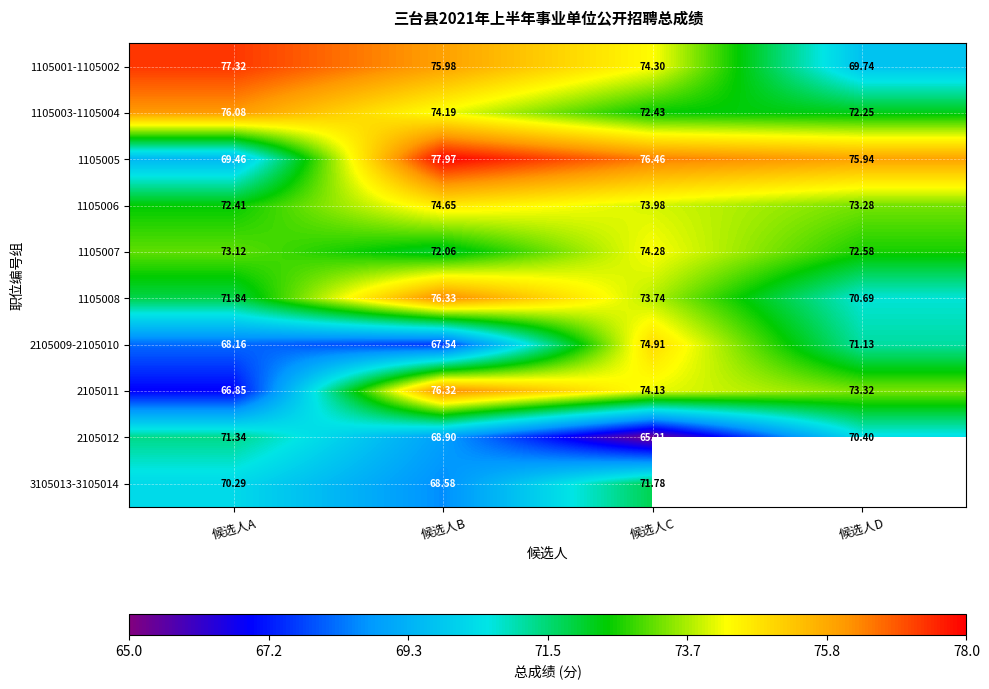

What is the sum of the 1105003-1105004 values at 候选人A and 候选人C?

148.5